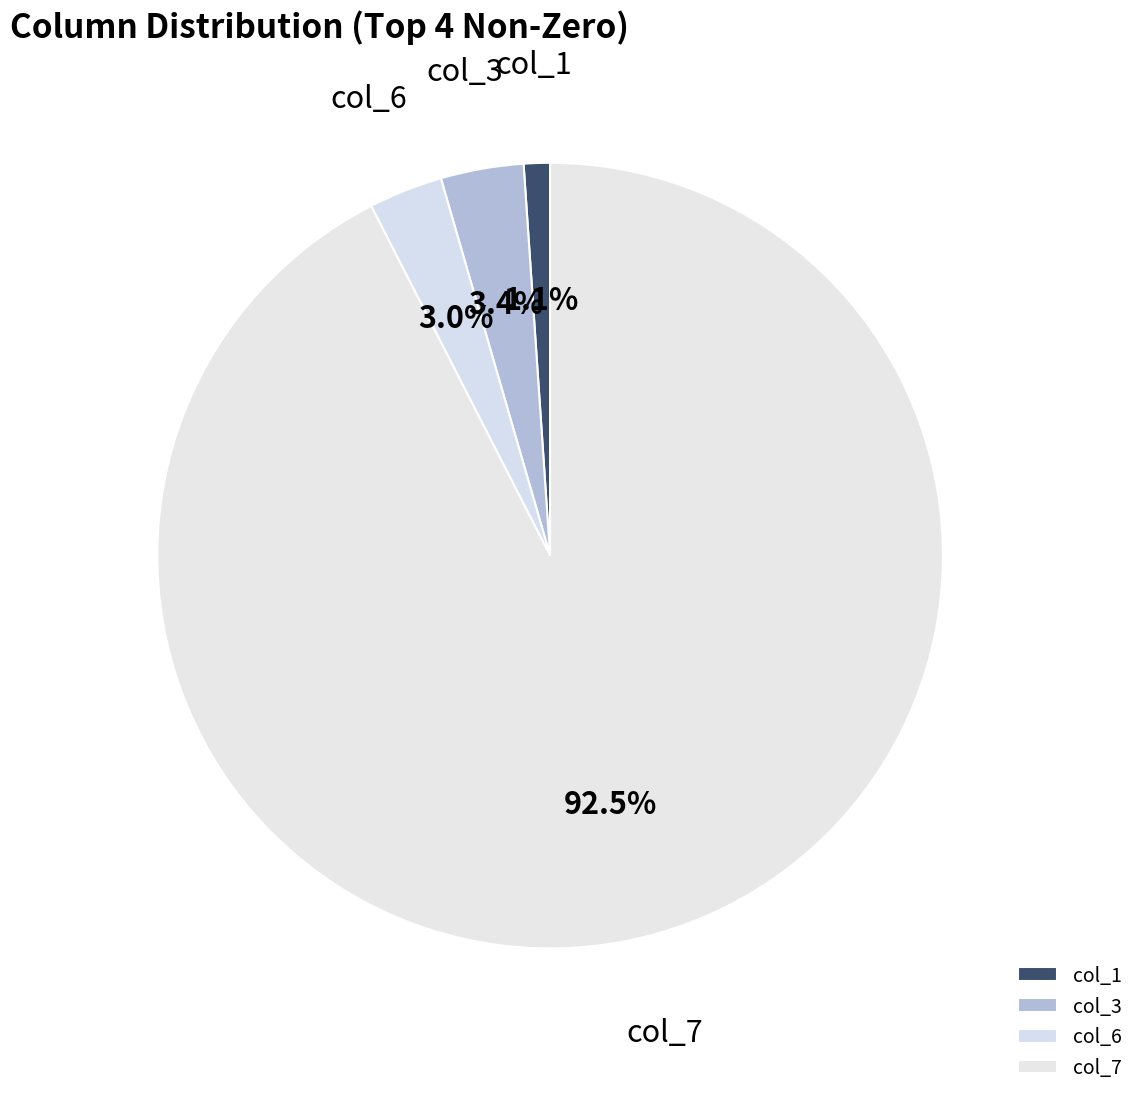

Count the number of slices in the pie.

4